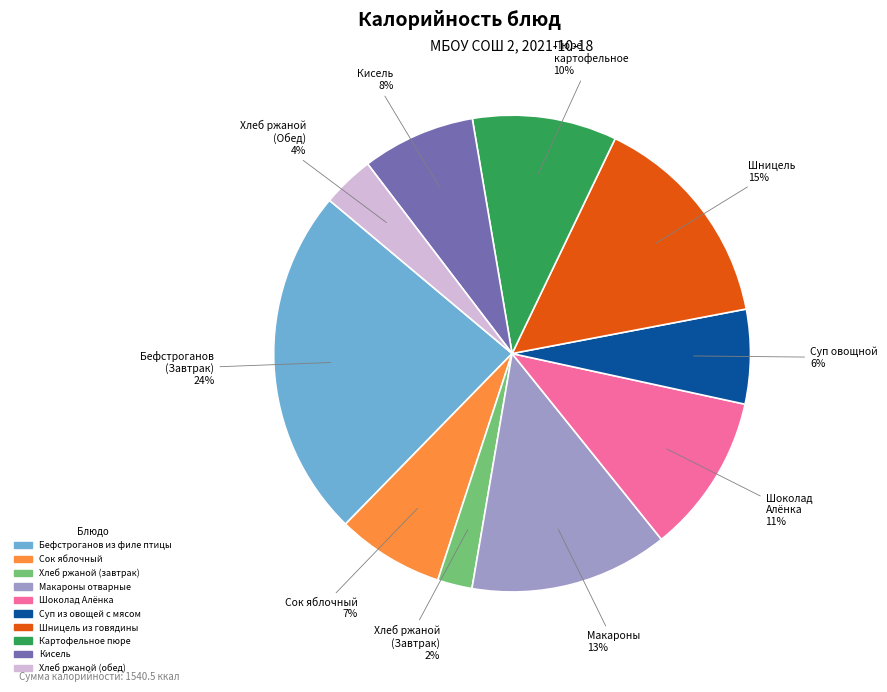

Does any single category account for the majority?

No